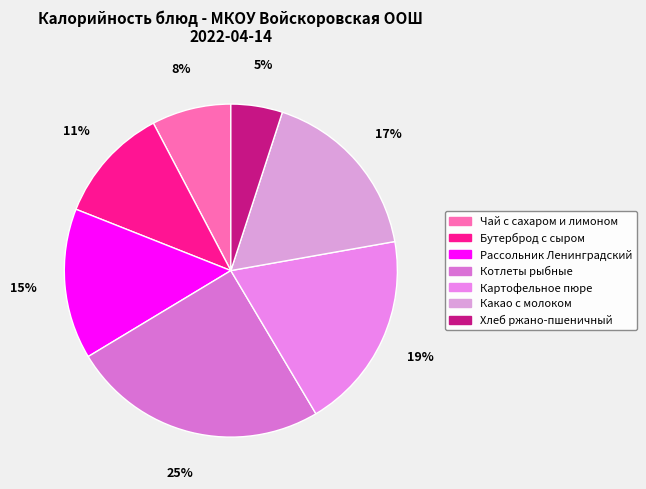

What is the largest slice in the pie chart?

Котлеты рыбные